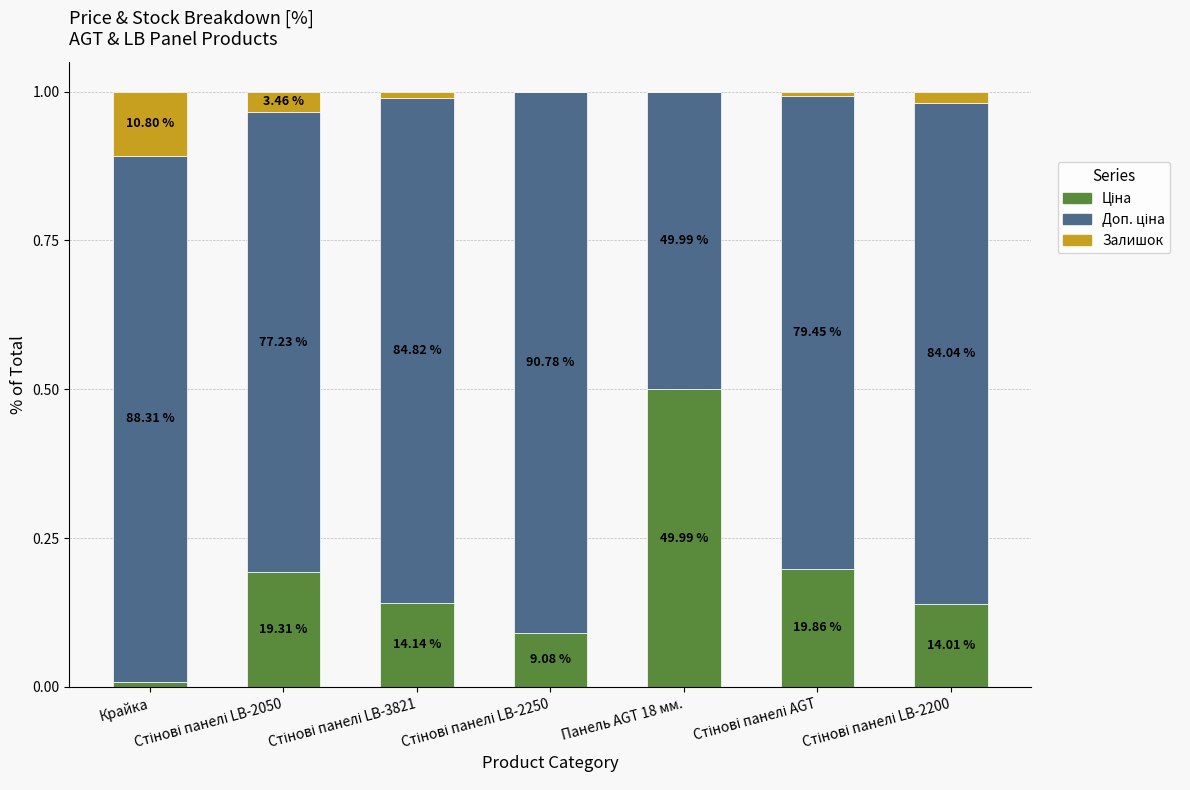

Are the bars grouped side by side (vs. stacked)?

No